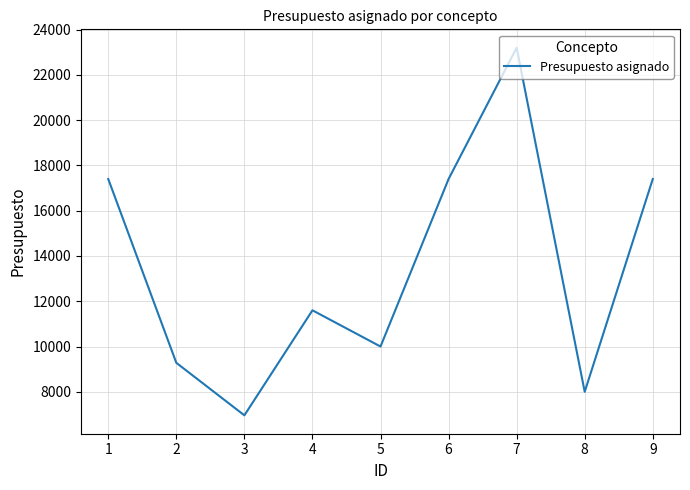

Which has a higher value, 4 or 8?

4